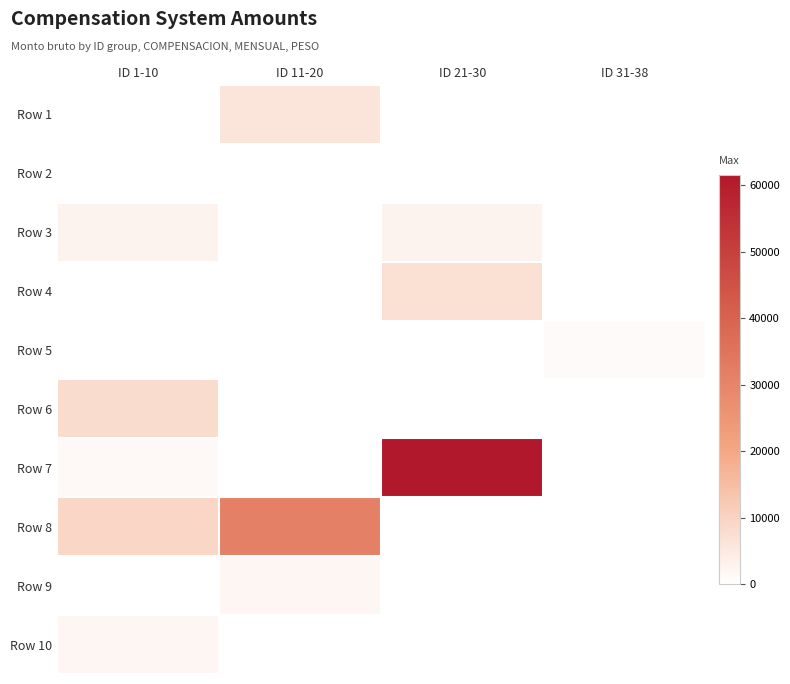

What is the difference between the highest and lowest values at ID 21-30?

61559